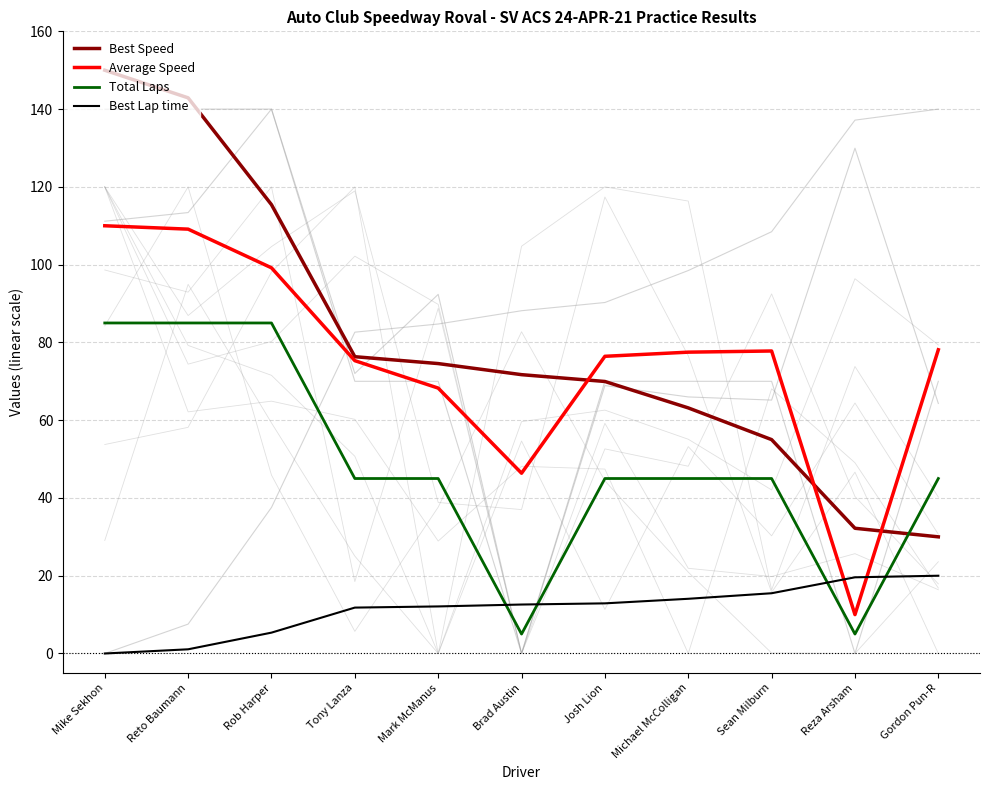

What is the sum of the Best Speed values at Gordon Pun-R and Reto Baumann?

172.9